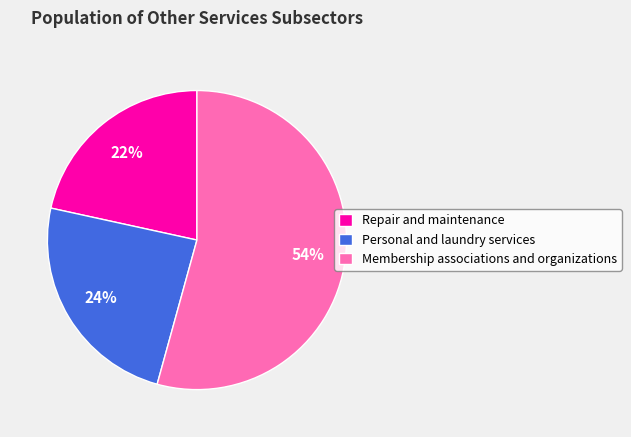

Do Membership associations and organizations and Repair and maintenance together represent more than half of the pie?

Yes